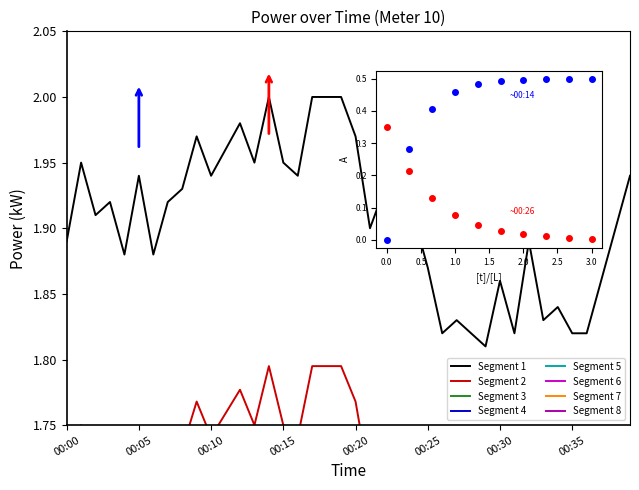

How many interior local valleys (lower than both neighbors) does the data have?

12